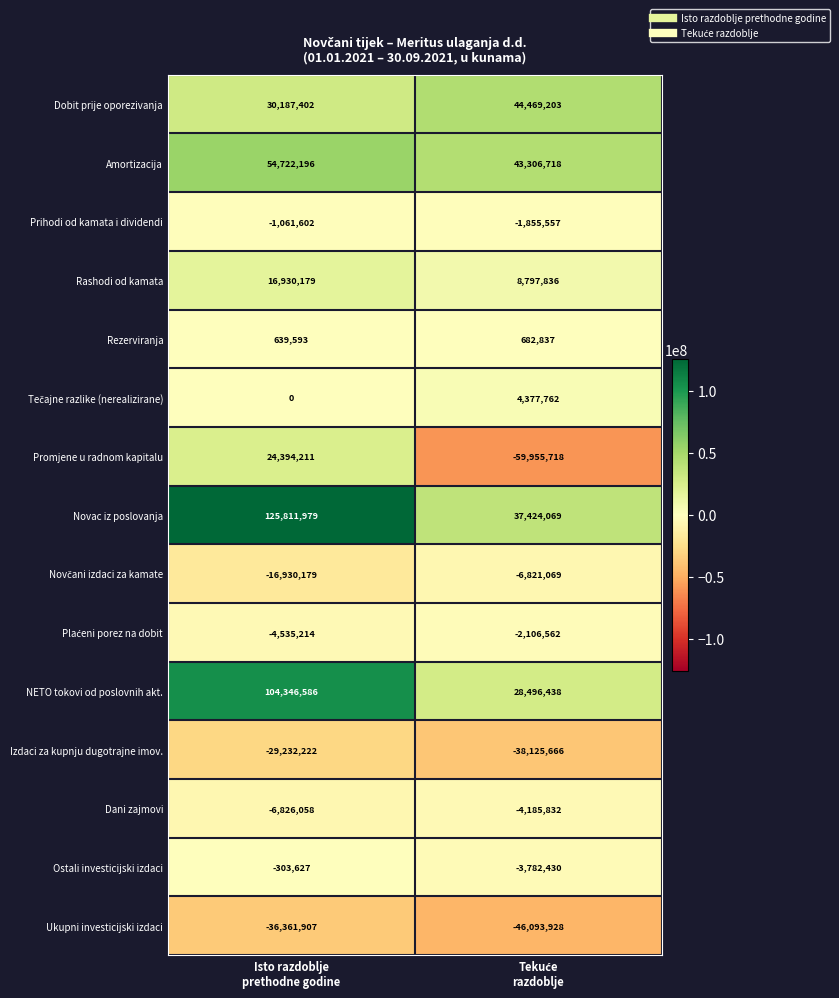

What is the difference between the maximum and minimum values in the Ukupni investicijski izdaci series?

9732021